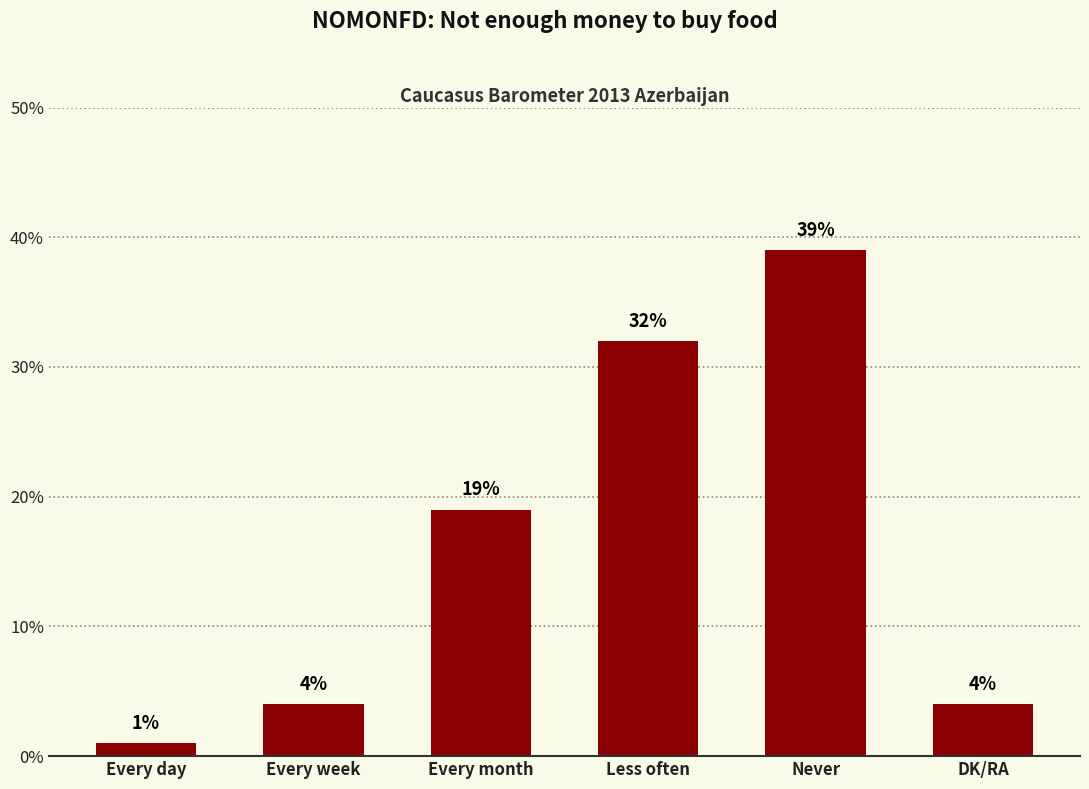

How many distinct data groups are displayed?

1